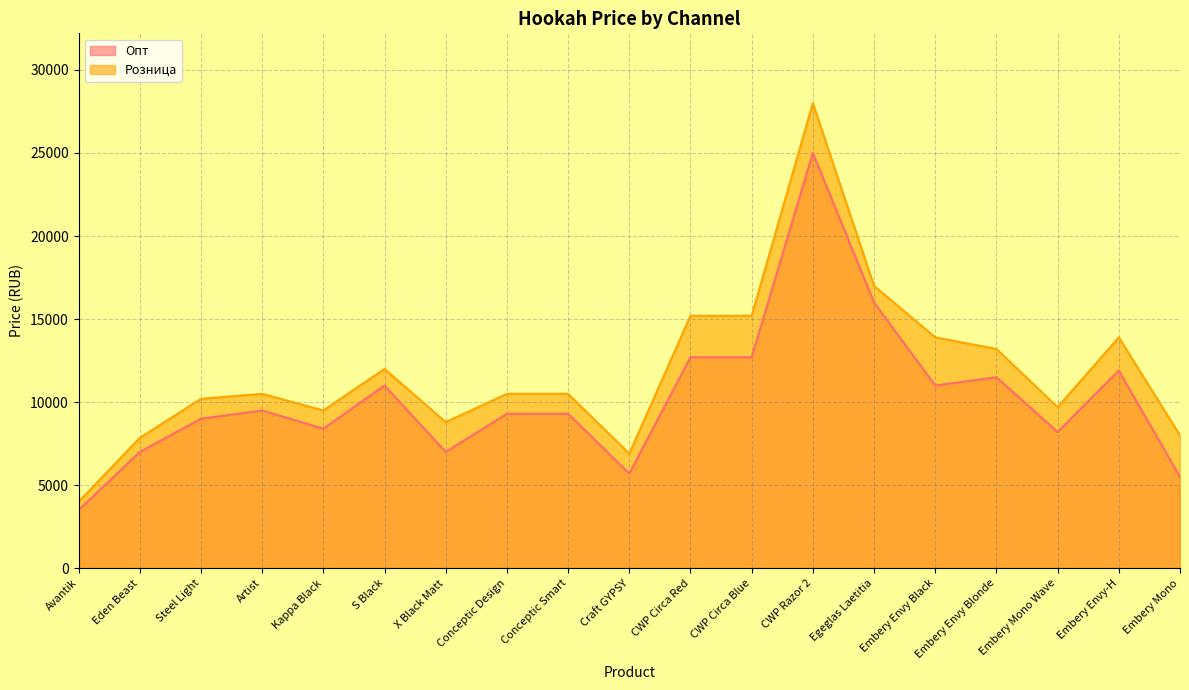

Is the value of Розница at Conceptic Design greater than the value of Опт at Eden Beast?

Yes